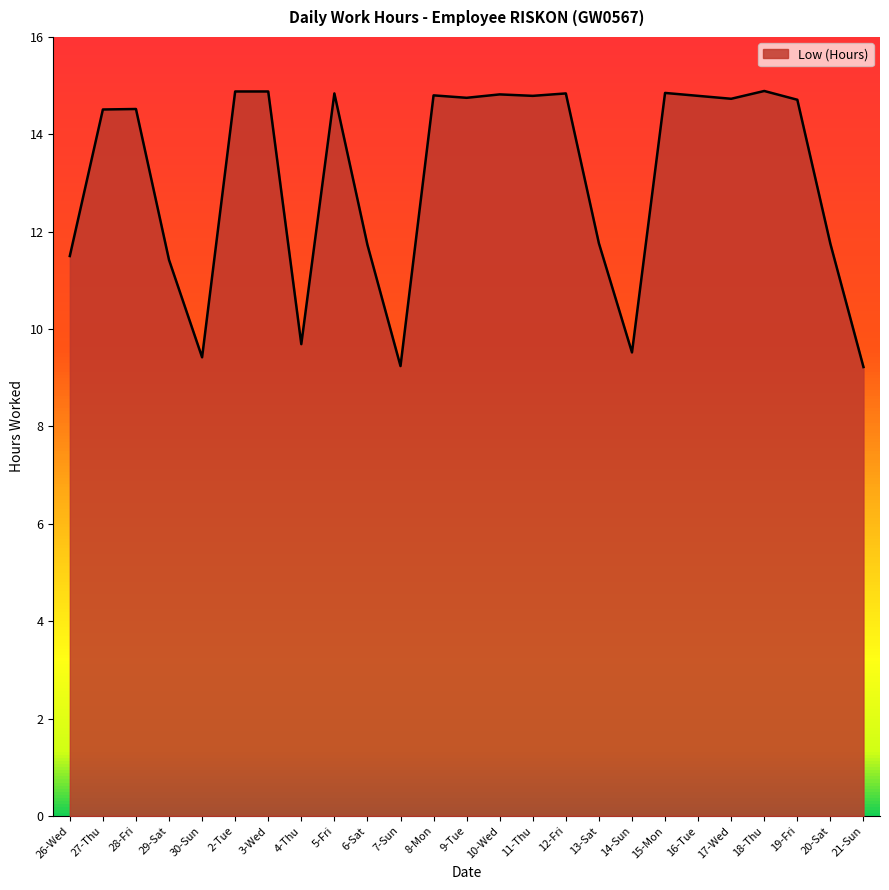

What position from the left is 5-Fri?

9